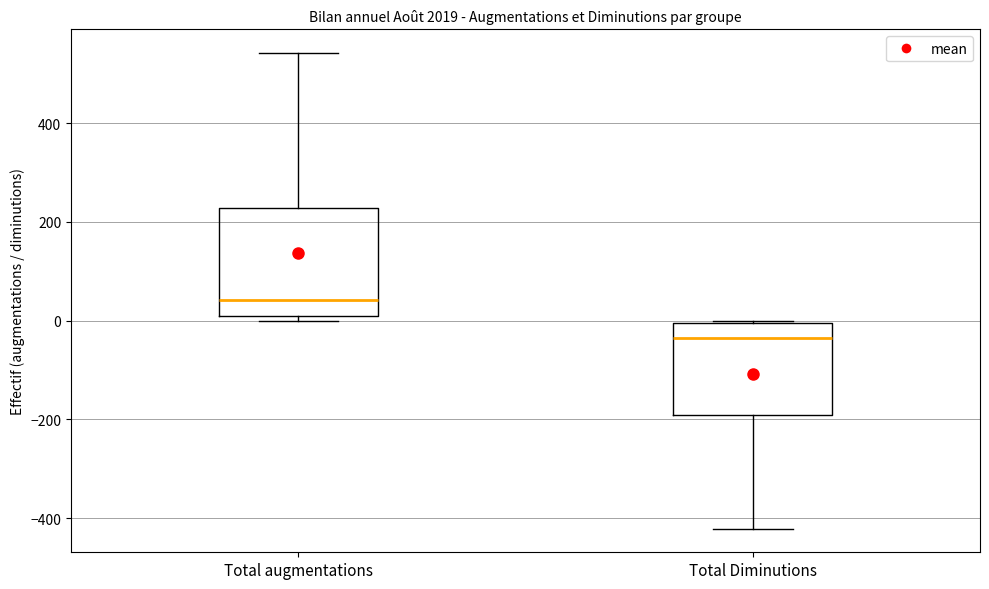

Reading left to right, transcribe this box plot: for each box, give where its median line is, the range the box spans, and where its two whiskers end, as read against the y-axis. The values are not printed on the chart, so give them approximately, as read against the axis.

Total augmentations: median 40, box 0 to 220, whiskers 0 (just below the box's lower edge) to 540
Total Diminutions: median -40, box -200 to 0, whiskers -420 to 0